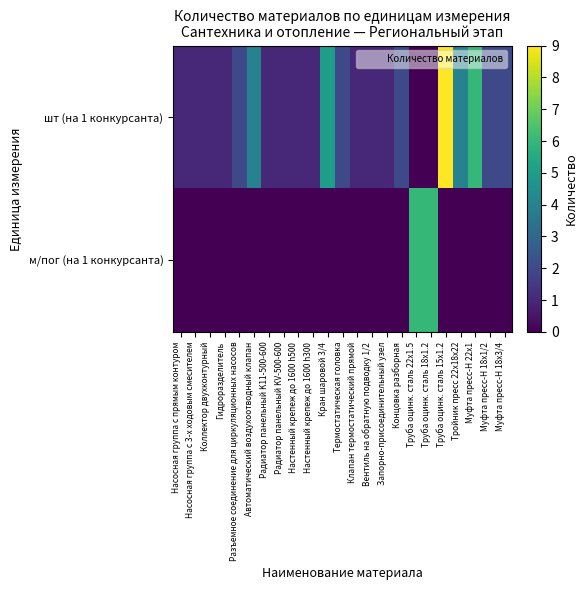

Rank the series by their average value, from highest to lowest.

шт (на 1 конкурсанта), м/пог (на 1 конкурсанта)